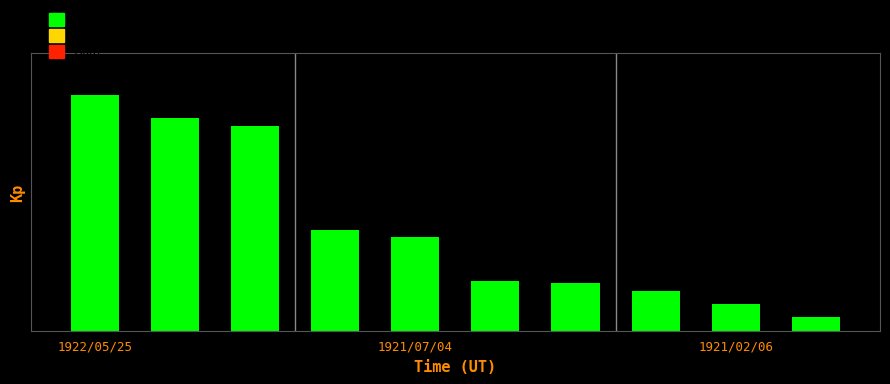

At which label does the data first exceed 3?

1922/05/25